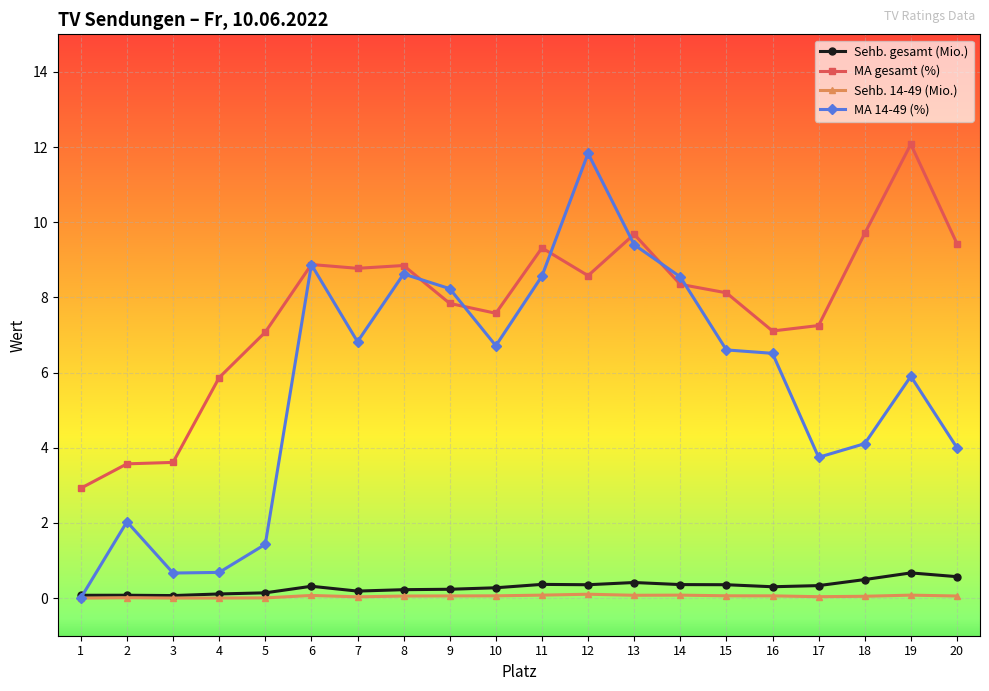

True or false: MA gesamt (%) and Sehb. gesamt (Mio.) cross at least once.

False